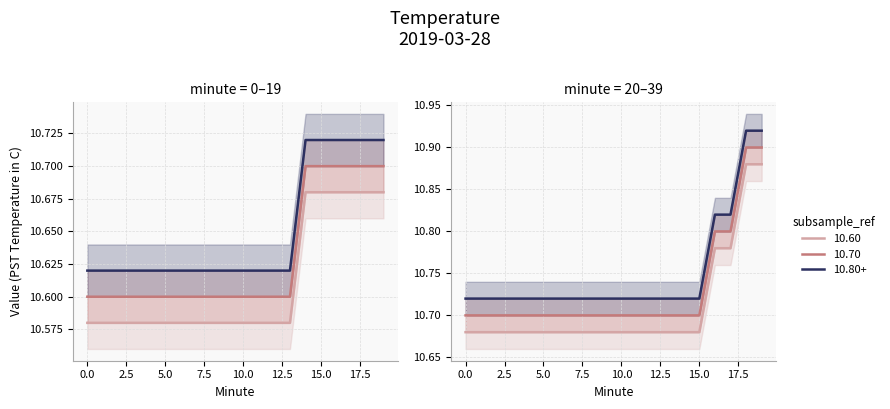

What is the maximum value for Hour 0 late?

10.9